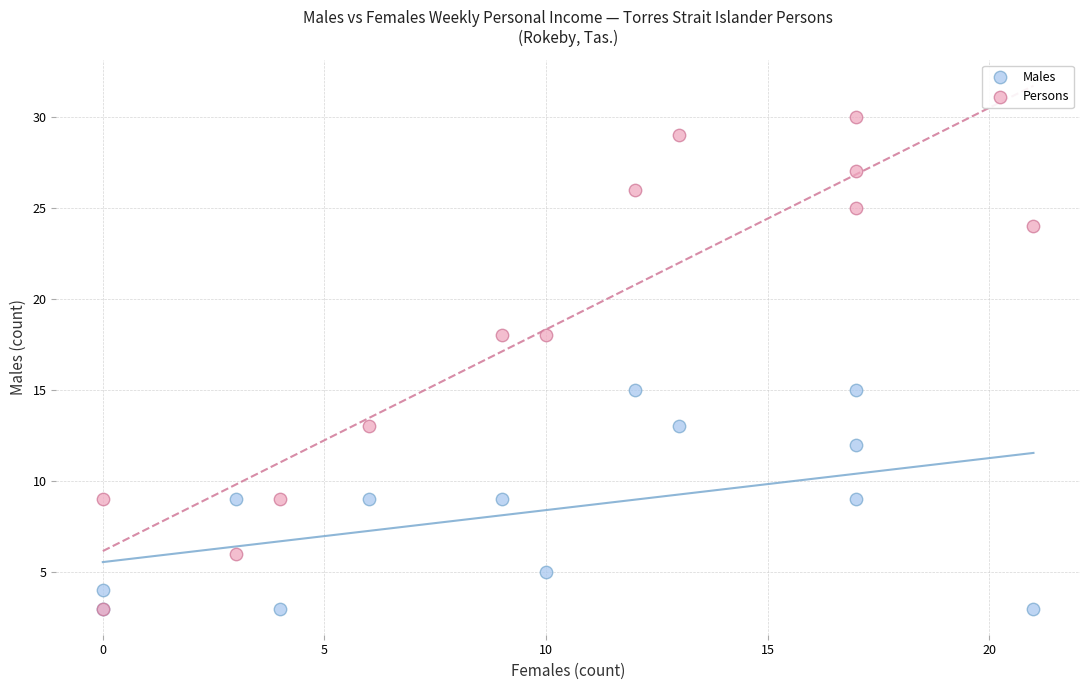

What are all the series names shown in the legend?

Males, Persons